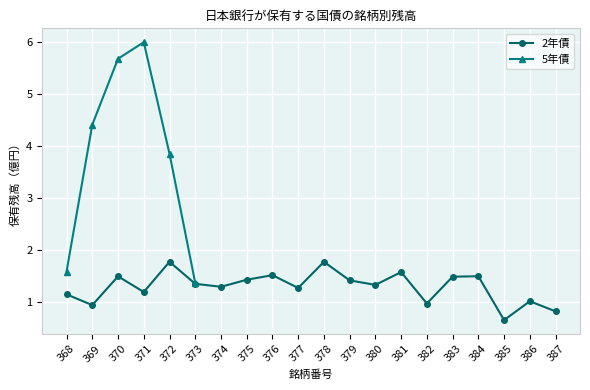

What is the value of the 2年債 point at the 19th from the left?

1.0